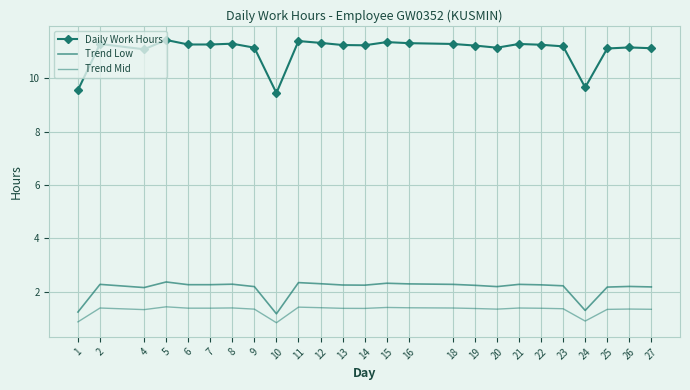

Reading left to right, extract all data points from this chart.

Daily Work Hours: 9.6	11.3	11.1	11.4	11.3	11.3	11.3	11.2	9.4	11.4	11.3	11.2	11.2	11.4	11.3	11.3	11.2	11.2	11.3	11.3	11.2	9.7	11.1	11.2	11.1
Trend Low: 1.2	2.3	2.2	2.4	2.3	2.3	2.3	2.2	1.2	2.3	2.3	2.2	2.2	2.3	2.3	2.3	2.2	2.2	2.3	2.3	2.2	1.3	2.2	2.2	2.2
Trend Mid: 0.9	1.4	1.3	1.4	1.4	1.4	1.4	1.3	0.8	1.4	1.4	1.4	1.4	1.4	1.4	1.4	1.4	1.3	1.4	1.4	1.4	0.9	1.3	1.3	1.3